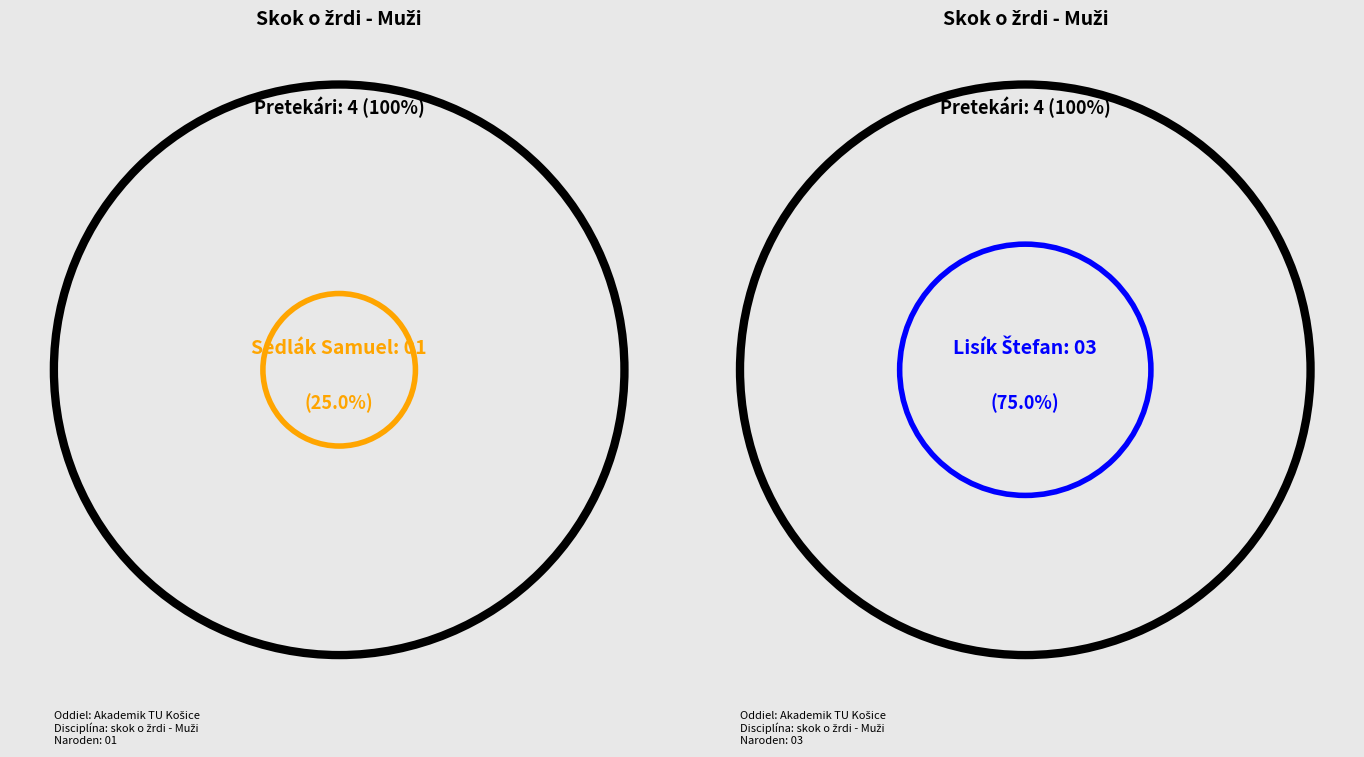

What is the total percentage of Lisík Štefan and Sedlák Samuel?

100.0%